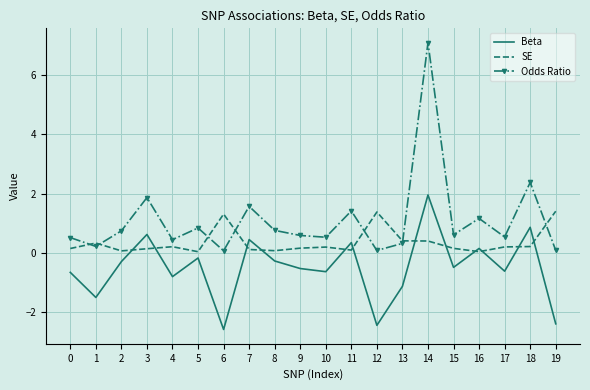

At which category does Beta reach its first local valley?

1